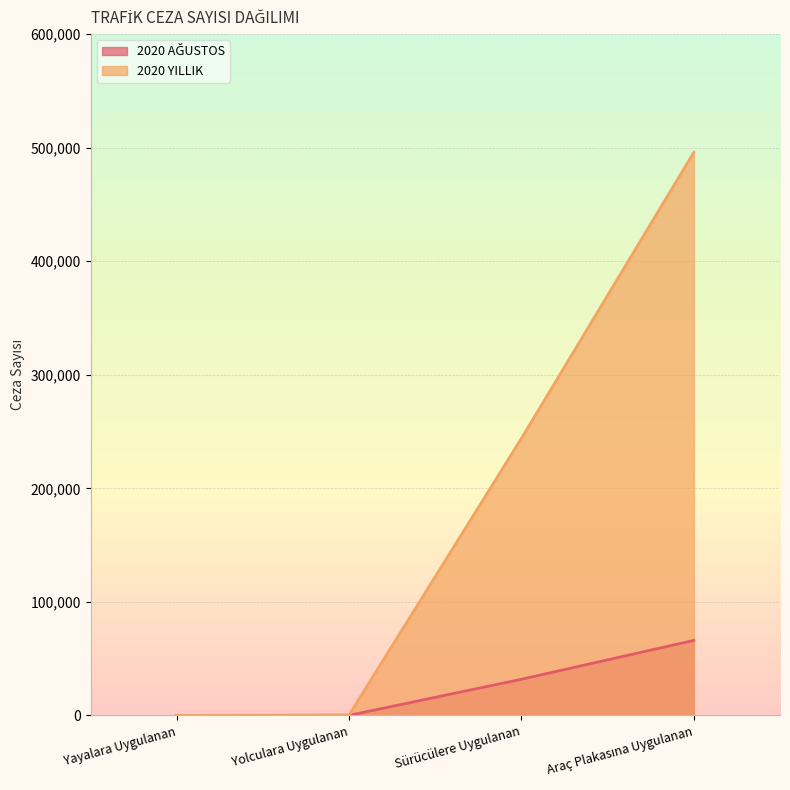

How many lines are shown in the chart?

2